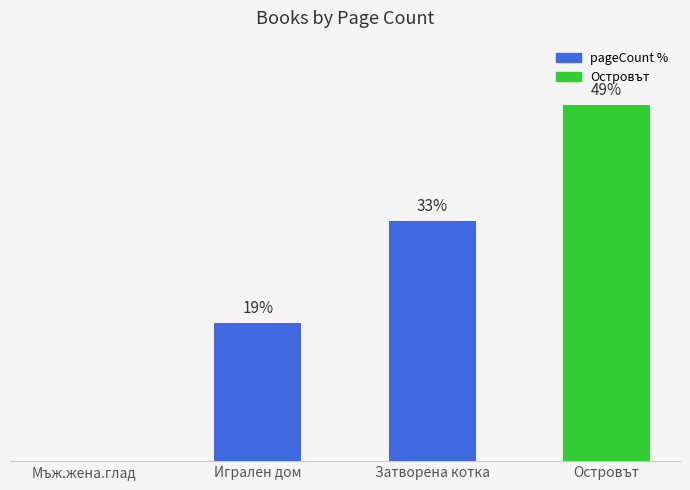

Which has a higher value, Затворена котка or Островът?

Островът